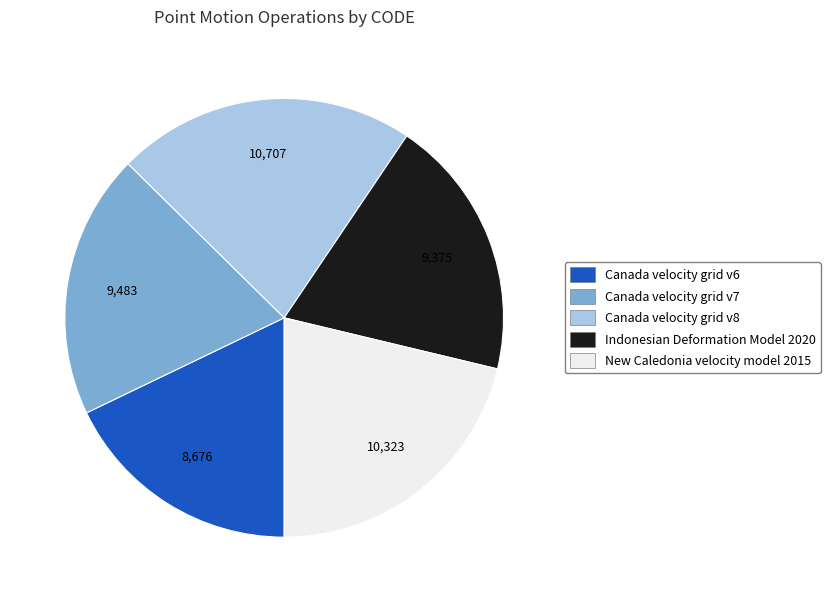

Is Canada velocity grid v8 the majority of the pie?

No